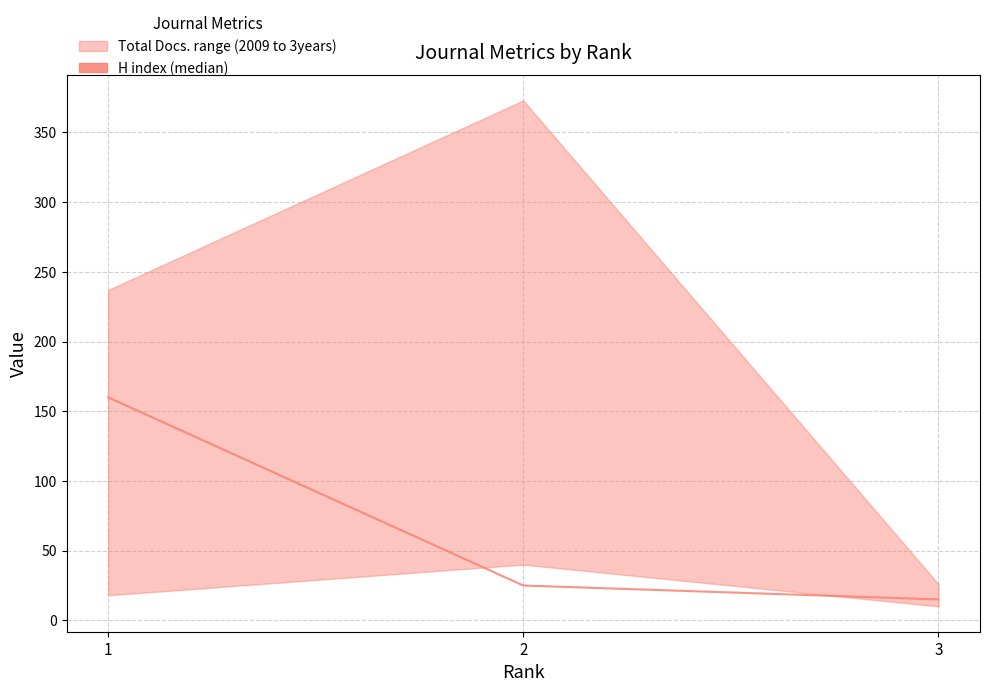

List the labels in order of value, smallest first.

3, 2, 1